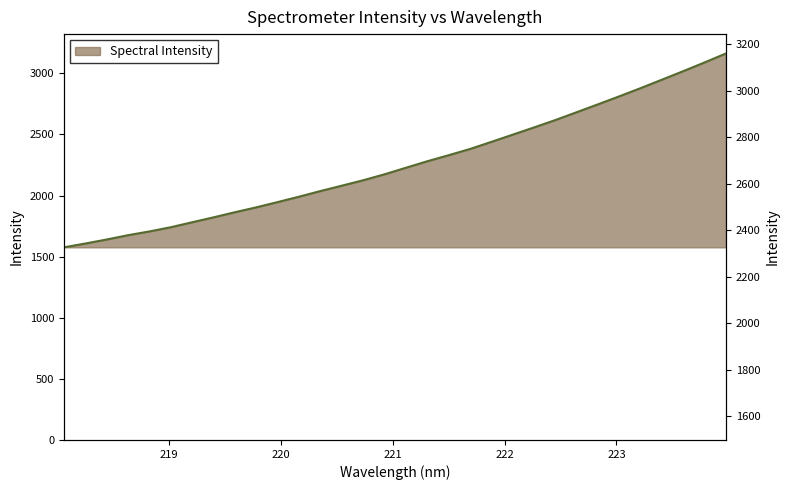

Reading left to right, transcribe all the data shown in this chart.

1576.5	1607.7	1640.5	1675.9	1706.6	1741.1	1781.8	1822.0	1863.8	1903.9	1946.9	1990.9	2037.1	2081.0	2125.3	2174.0	2227.6	2280.7	2330.1	2381.1	2439.2	2498.3	2557.6	2618.0	2682.2	2746.8	2812.4	2879.5	2948.8	3018.4	3089.8	3163.3